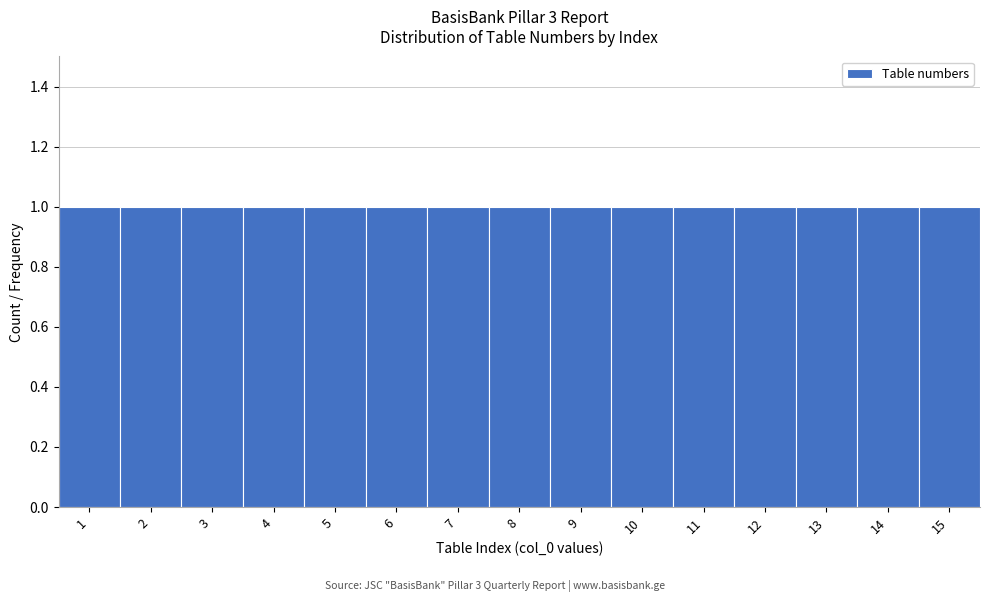

How tall is the bar that spans 8.5 to 9.5 on the x-axis? The values are not printed on the chart, so give them approximately, as read against the axis.

1